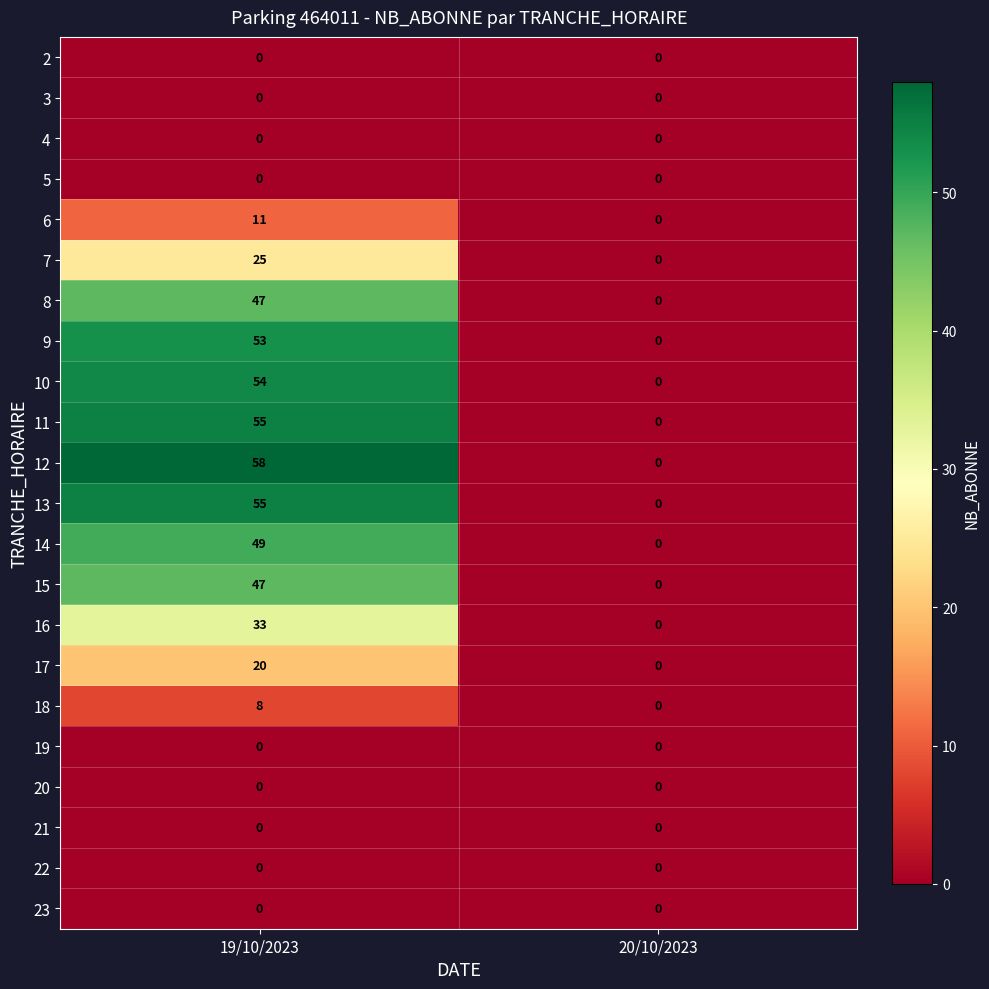

What is the greatest value displayed?

58